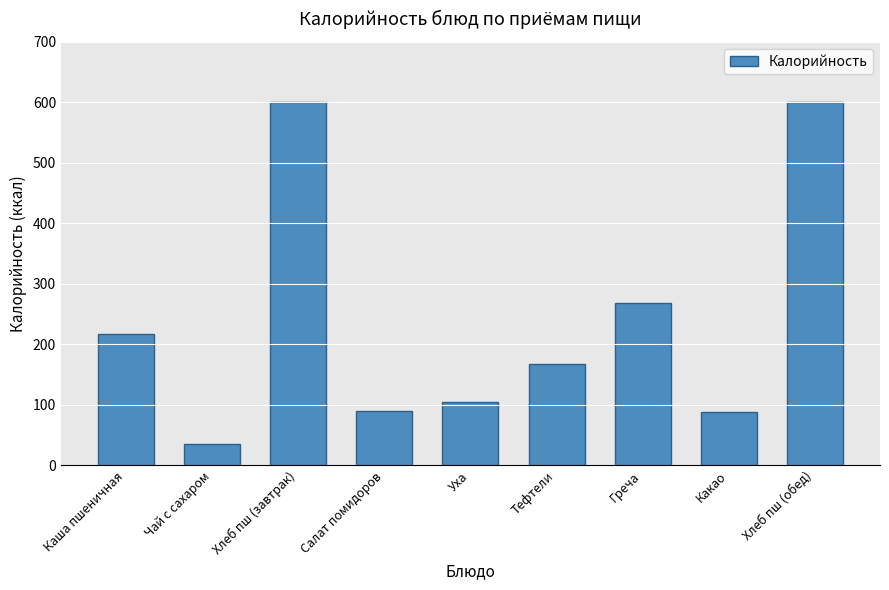

Read the value at Хлеб пш (завтрак), to the nearest 100.

600